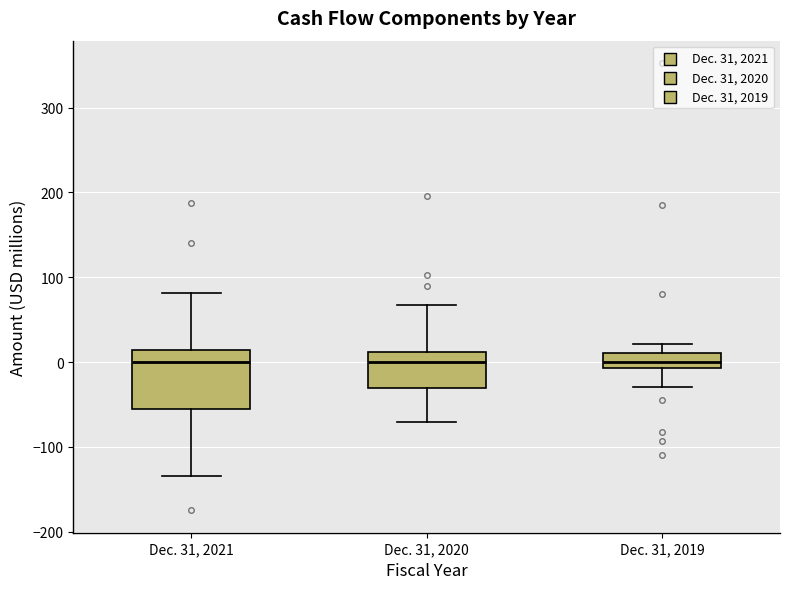

Where does the lower whisker of the box for Dec. 31, 2020 end on the y-axis? The values are not printed on the chart, so give them approximately, as read against the axis.

-70